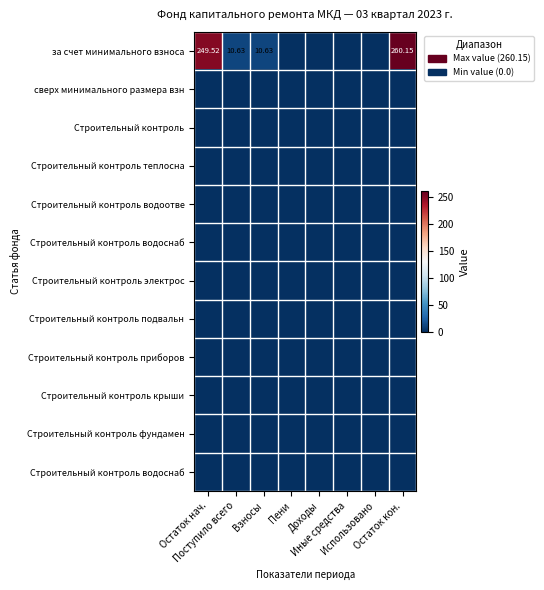

What is the maximum value shown in the chart?

260.1